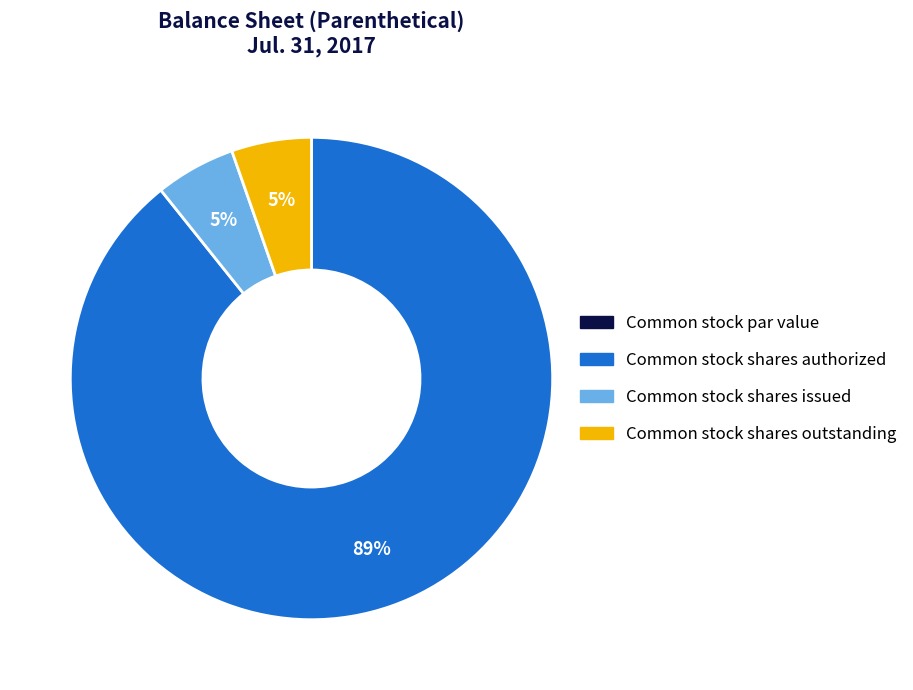

To the nearest percent, what is the average slice percentage?

25%